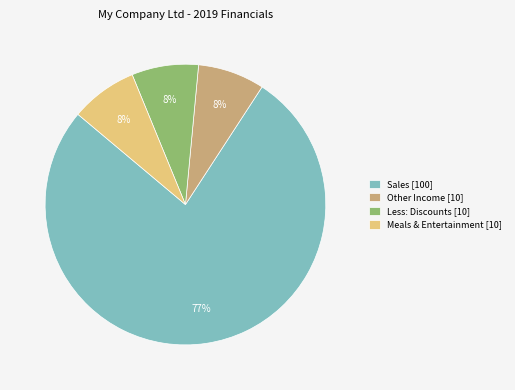

Count the number of slices in the pie.

4